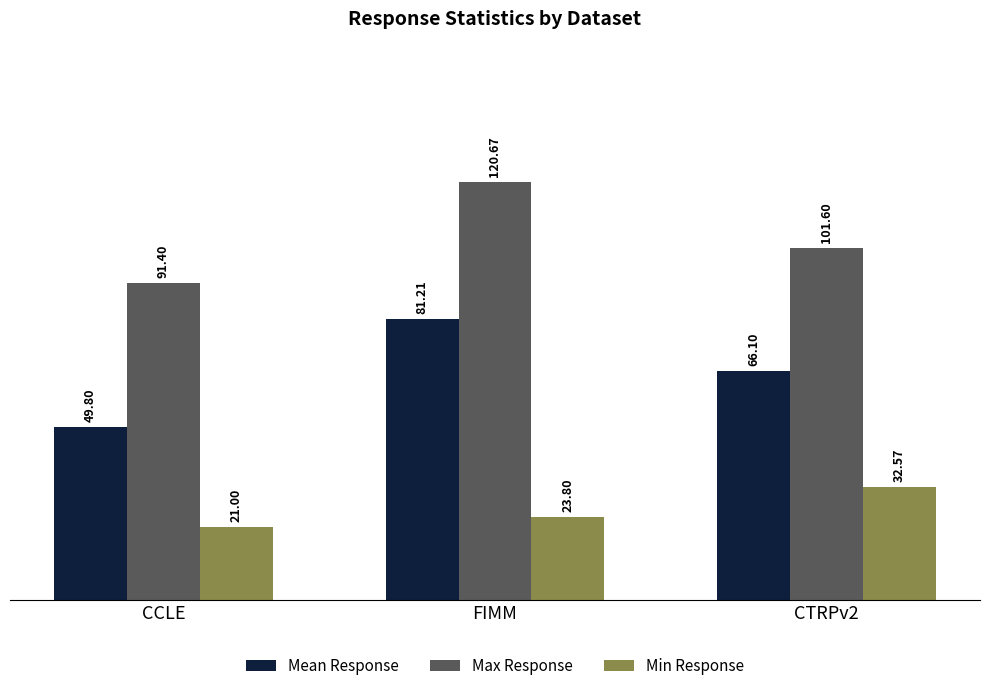

Where is Min Response nearest to the value 26?

FIMM